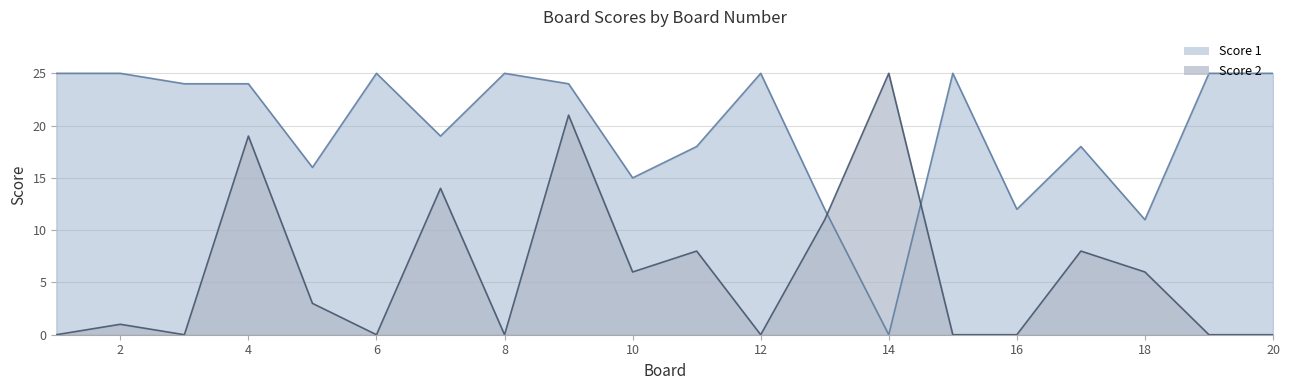

What is the difference between the second highest and minimum values in the Score 1 series?

25